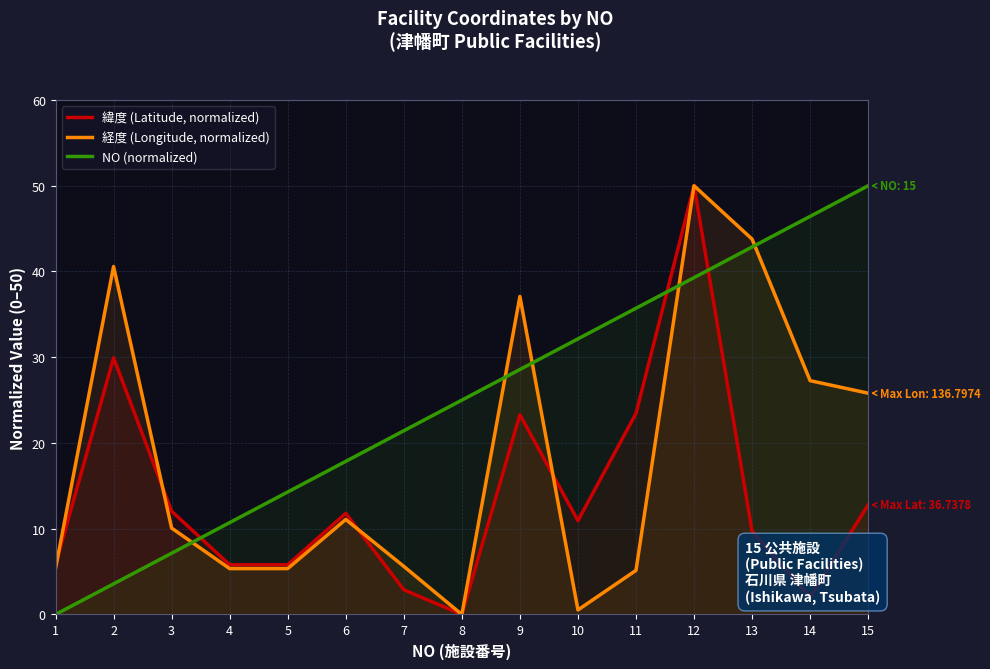

Reading left to right, extract all data points from this chart.

緯度 (Latitude, normalized): 5.8	29.9	12.0	5.8	5.8	11.8	2.9	0.0	23.3	10.9	23.4	50.0	9.7	2.0	12.8
経度 (Longitude, normalized): 5.4	40.6	10.1	5.4	5.4	11.1	5.6	0.0	37.1	0.5	5.1	50.0	43.8	27.3	25.8
NO (normalized): 0.0	3.6	7.1	10.7	14.3	17.9	21.4	25.0	28.6	32.1	35.7	39.3	42.9	46.4	50.0